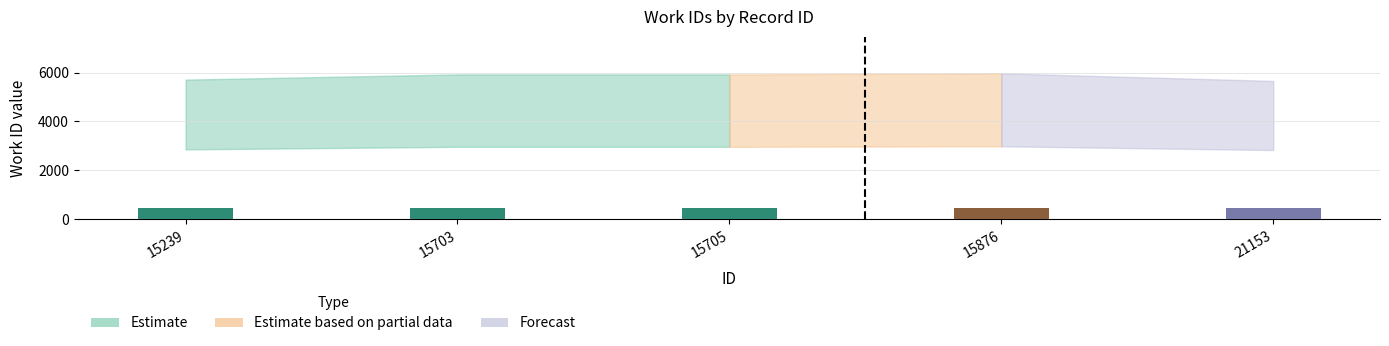

Between 15239 and 15705, which is larger?

15705